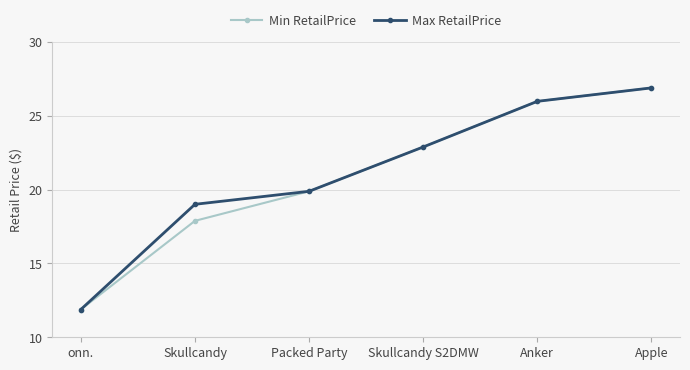

Is it true that Max RetailPrice equals 8.0 at onn.?

False